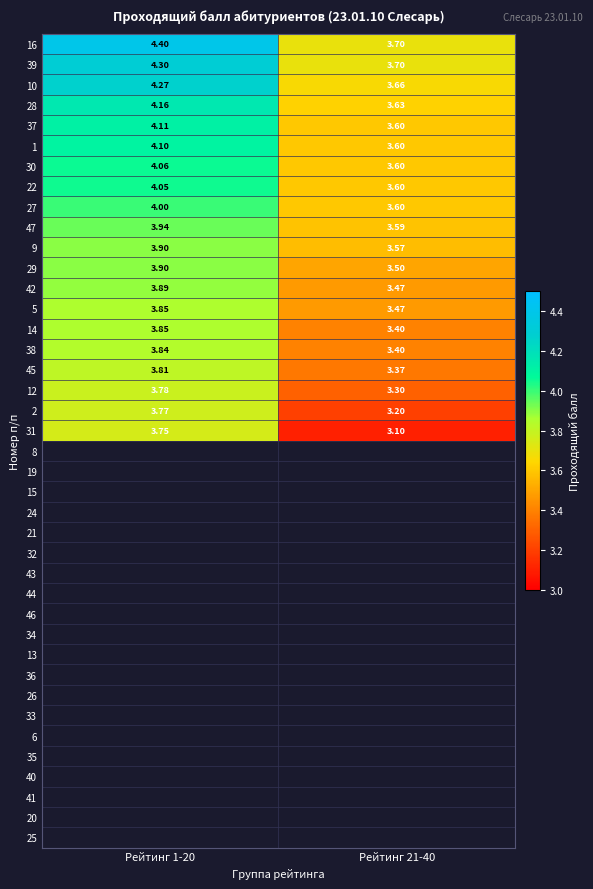

Is the value of 30 at Рейтинг 1-20 greater than the value of 45 at Рейтинг 1-20?

Yes